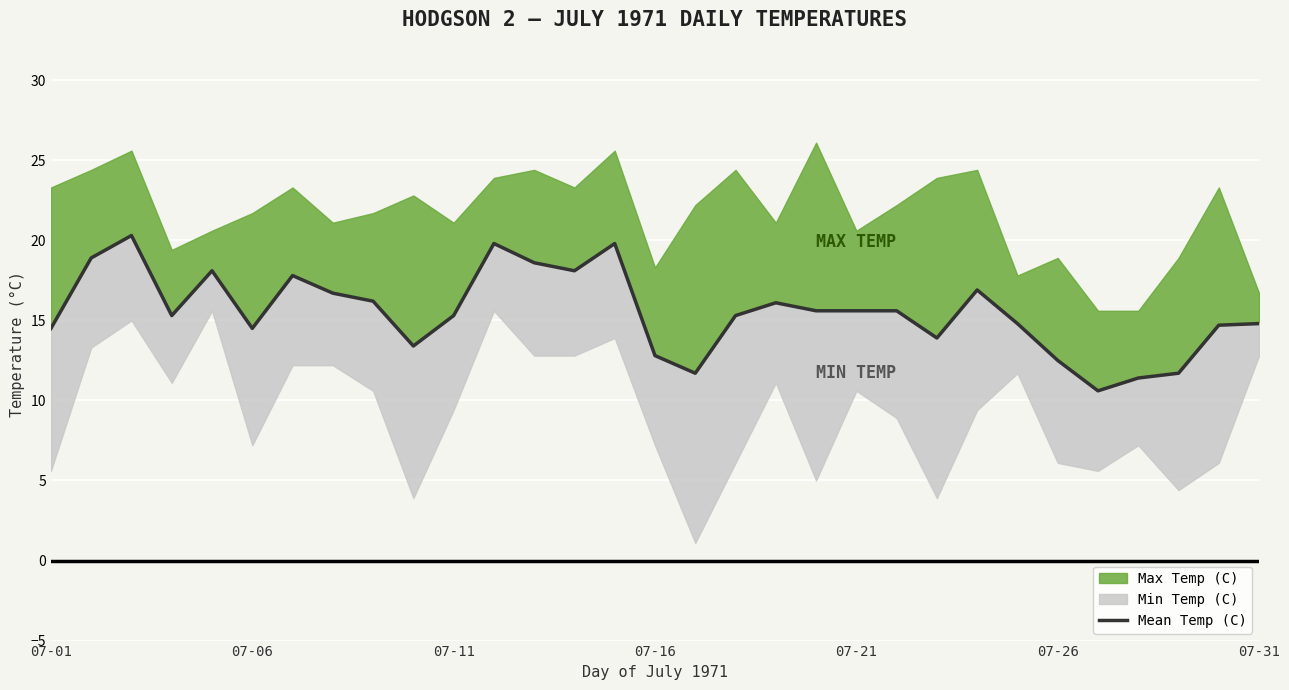

How many lines are shown in the chart?

1